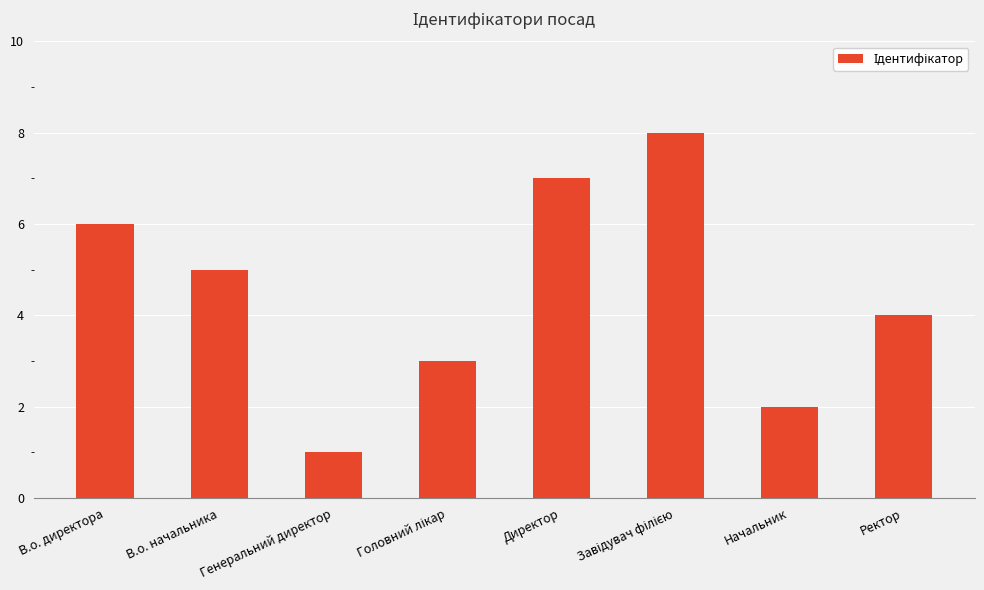

Is it true that the value at Начальник is 2?

True